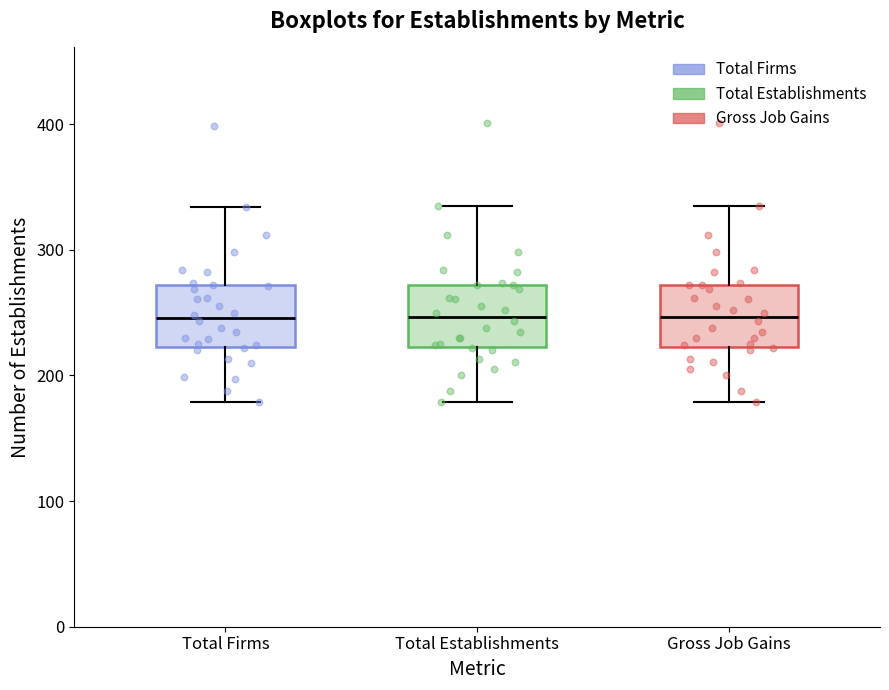

Reading left to right, transcribe this box plot: for each box, give where its median line is, the range the box spans, and where its two whiskers end, as read against the y-axis. The values are not printed on the chart, so give them approximately, as read against the axis.

Total Firms: median 250, box 220 to 270, whiskers 180 to 330
Total Establishments: median 250, box 220 to 270, whiskers 180 to 340
Gross Job Gains: median 250, box 220 to 270, whiskers 180 to 340